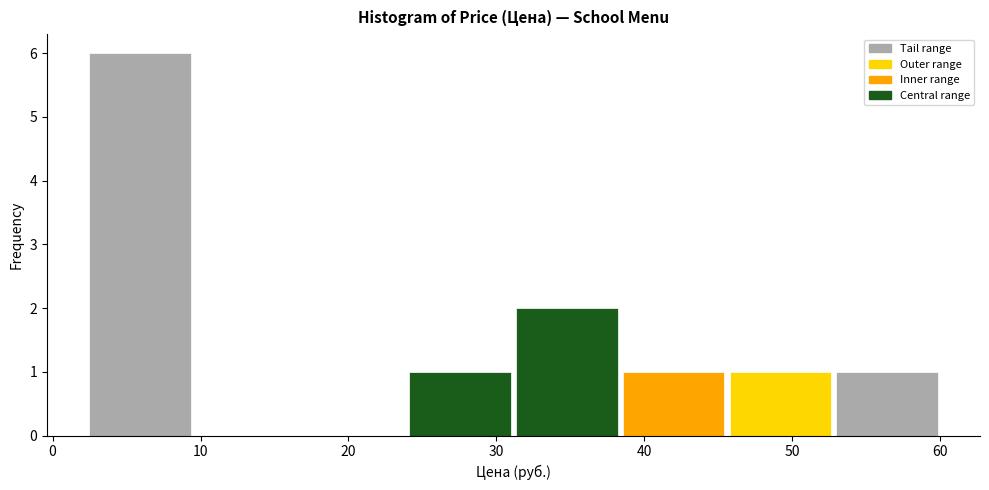

Reading left to right, list every bar in this chart as the range it spans on the x-axis followed by its height. Neither the bar edges nor the heights are printed on the chart, so give them approximately, as read against the axes.

2 to 10: 6
10 to 17: 0
17 to 24: 0
24 to 31: 1
31 to 38: 2
38 to 46: 1
46 to 53: 1
53 to 60: 1